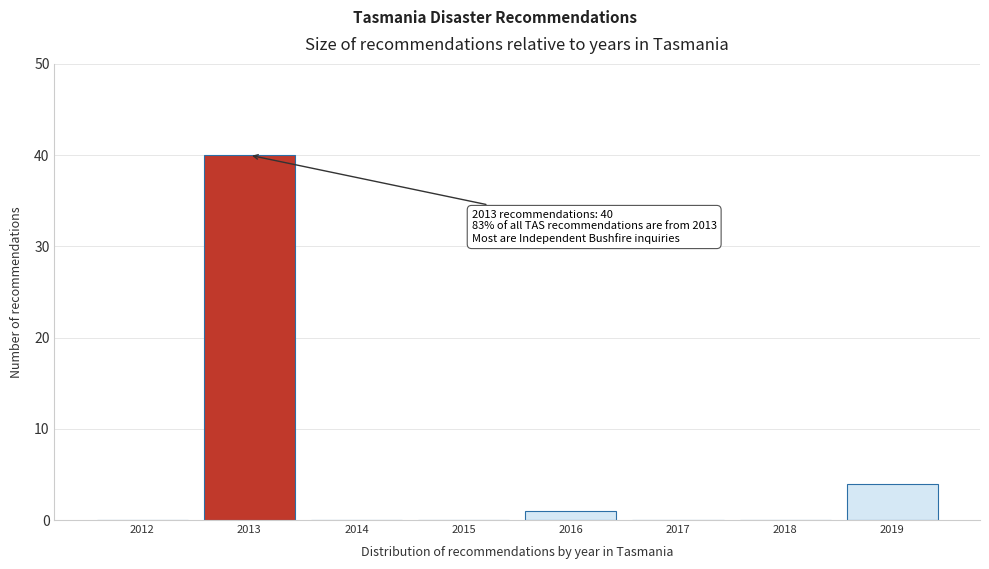

Reading left to right, list all the values displayed in this chart.

2012=0	2013=40	2014=0	2015=0	2016=1	2017=0	2018=0	2019=4